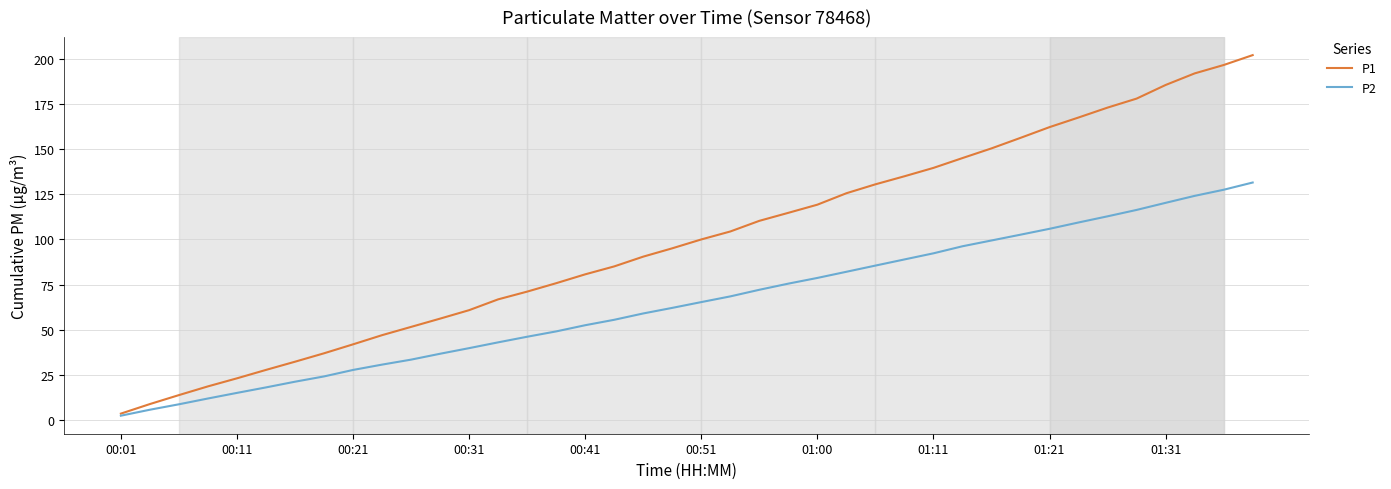

What is the greatest value displayed?

201.9